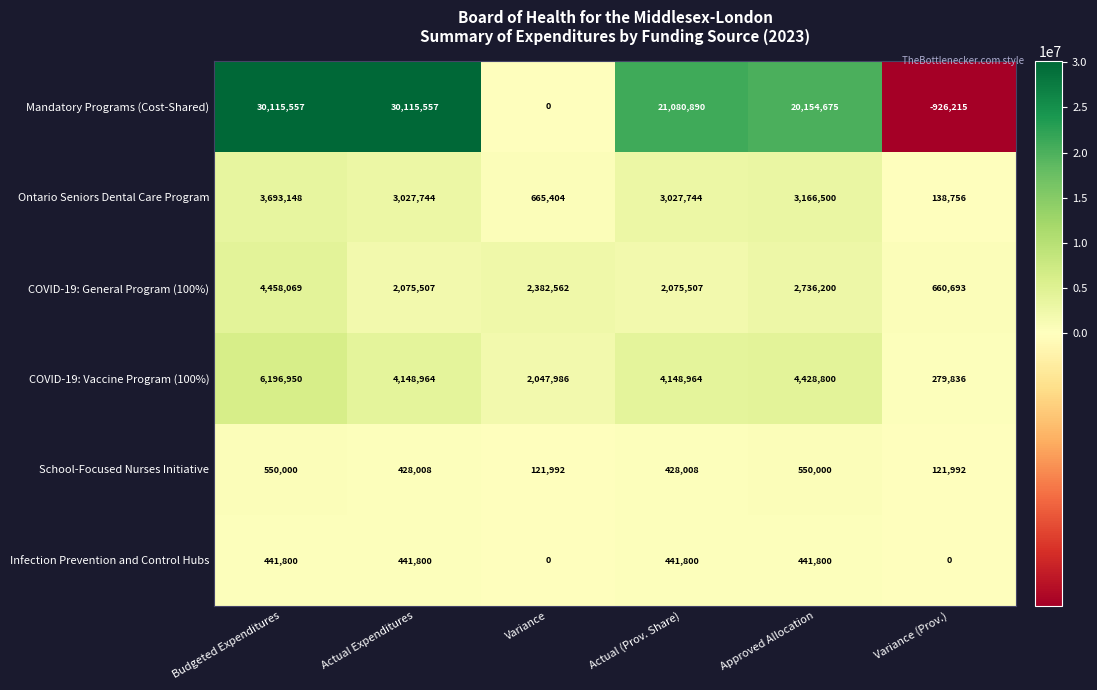

What is the difference between the maximum and minimum values in the Infection Prevention and Control Hubs series?

441800